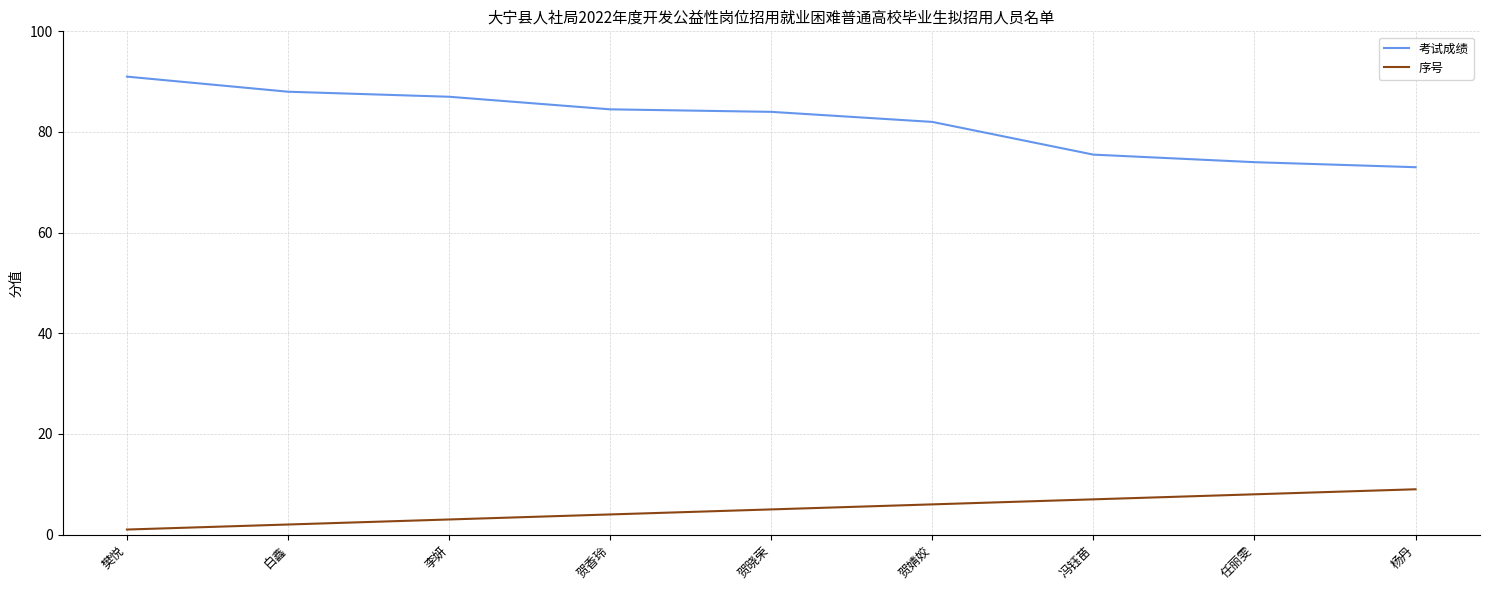

True or false: 序号 and 考试成绩 cross at least once.

False